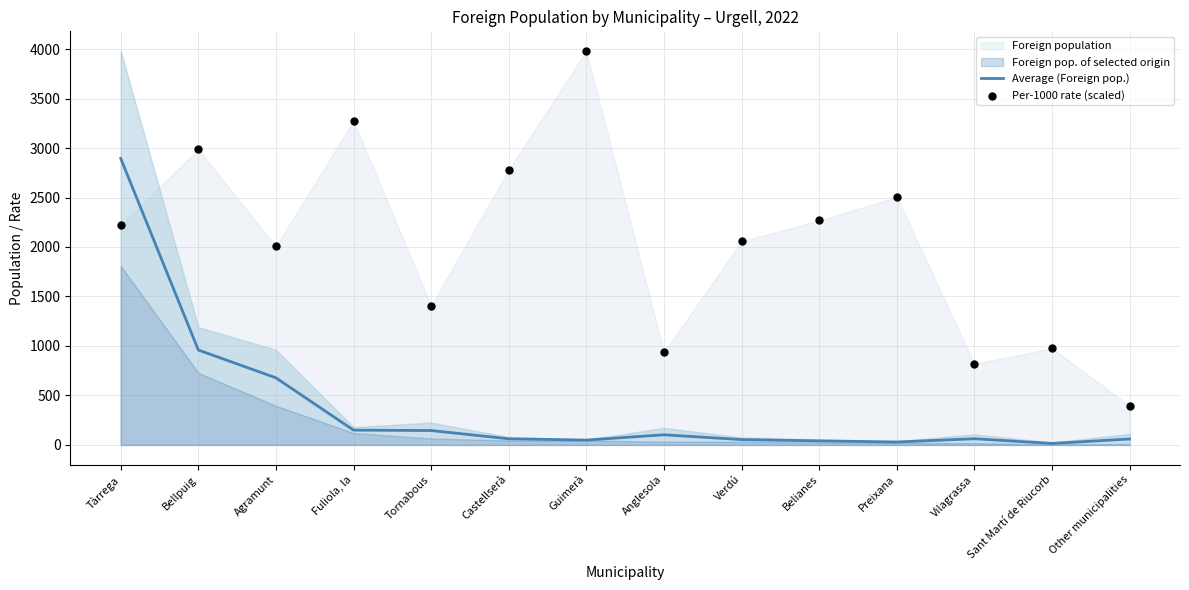

Which series has the largest total across all categories?

Per-1000 rate (scaled)